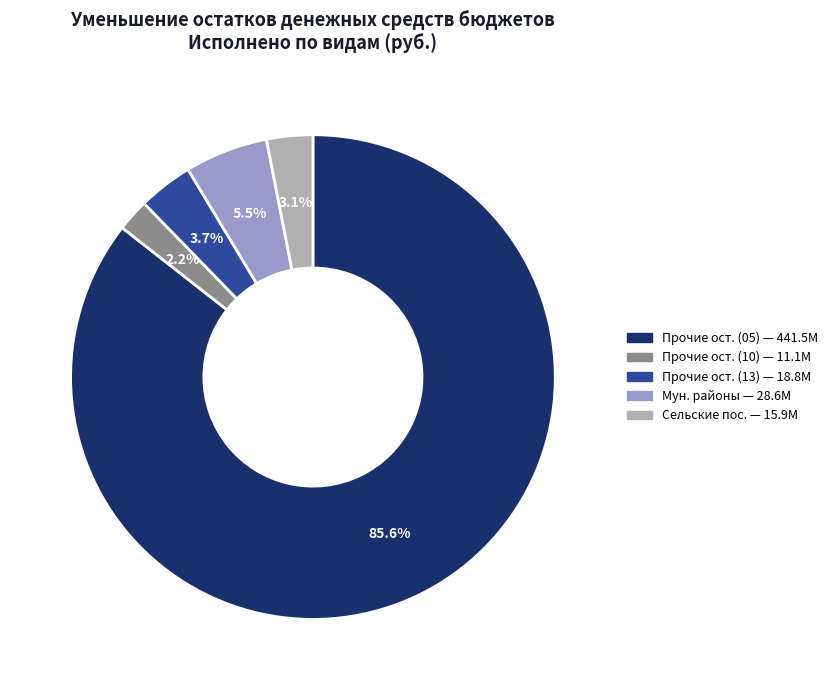

Rank the categories by value from lowest to highest.

Прочие ост. (10) — 11.1M, Сельские пос. — 15.9M, Прочие ост. (13) — 18.8M, Мун. районы — 28.6M, Прочие ост. (05) — 441.5M